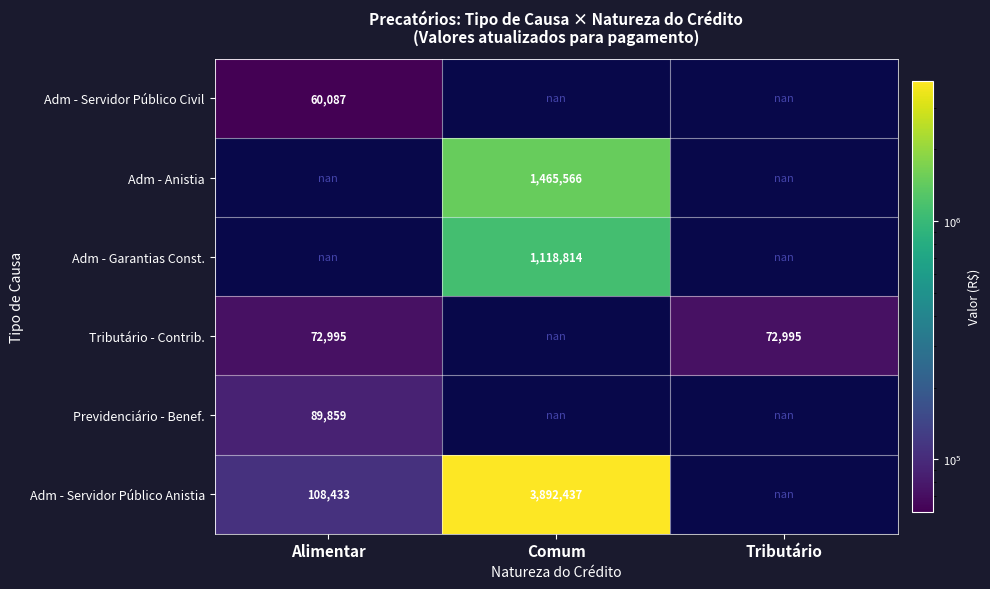

What is the lowest value of the Tributário - Contrib. series?

72995.1